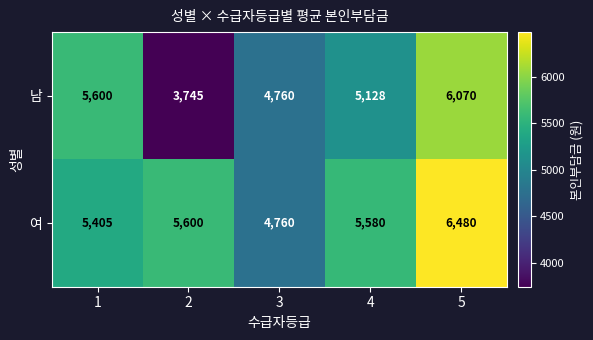

At 4, list the series in order from smallest to largest.

남, 여